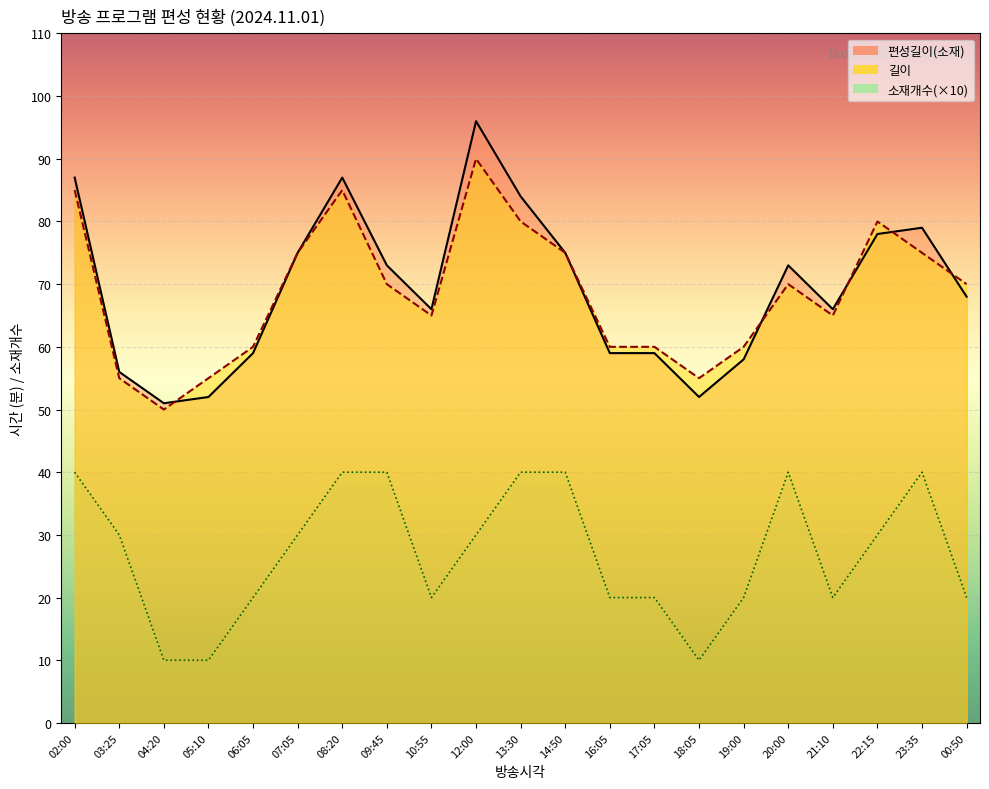

How many lines are shown in the chart?

3